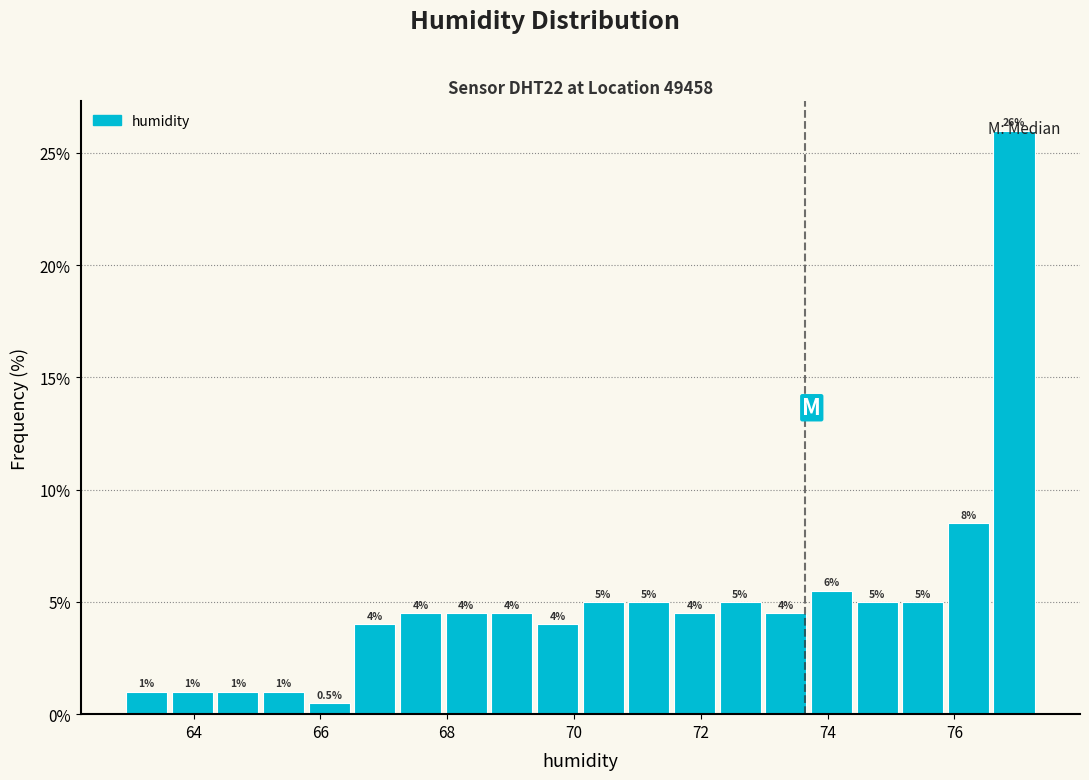

Read against the x-axis, roughly where is the centre of the tallest bar?

77.0